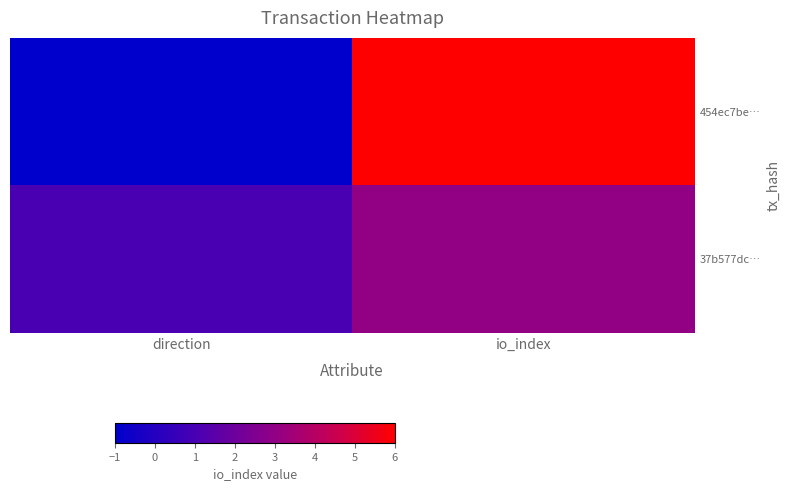

Which series changed the most between direction and io_index?

454ec7be…